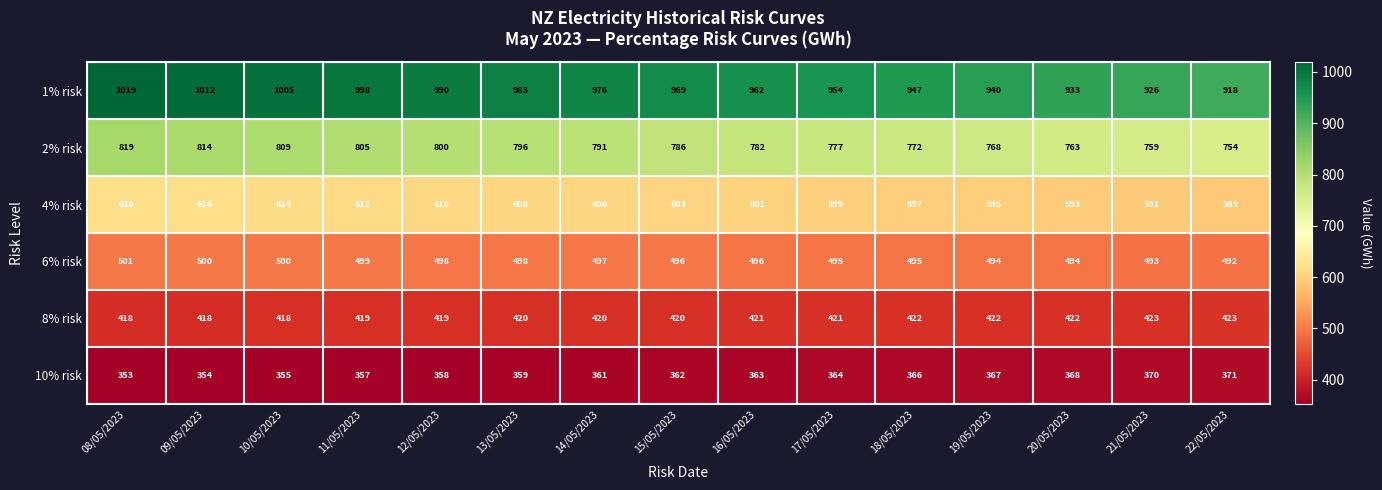

What is the difference between the maximum and second lowest values in the 4% risk series?

27